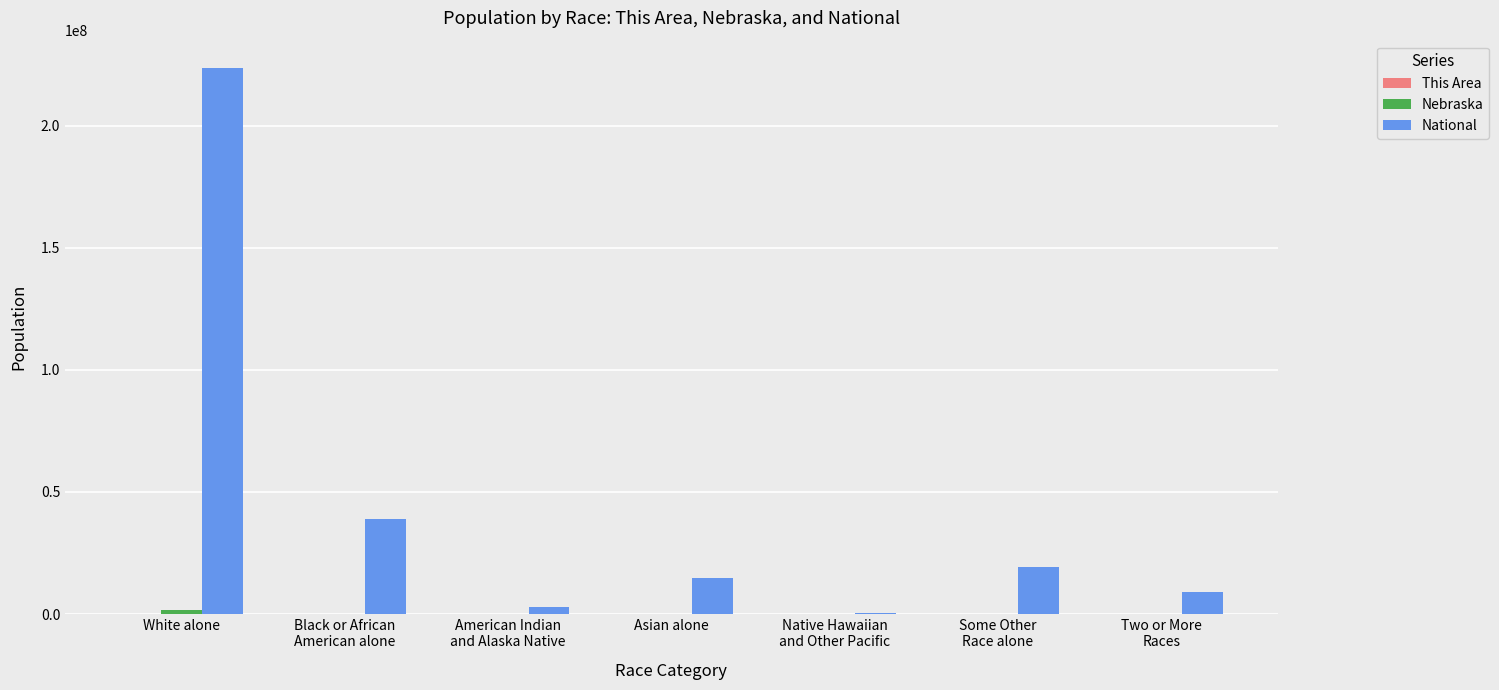

What is the maximum value shown in the chart?

223553265